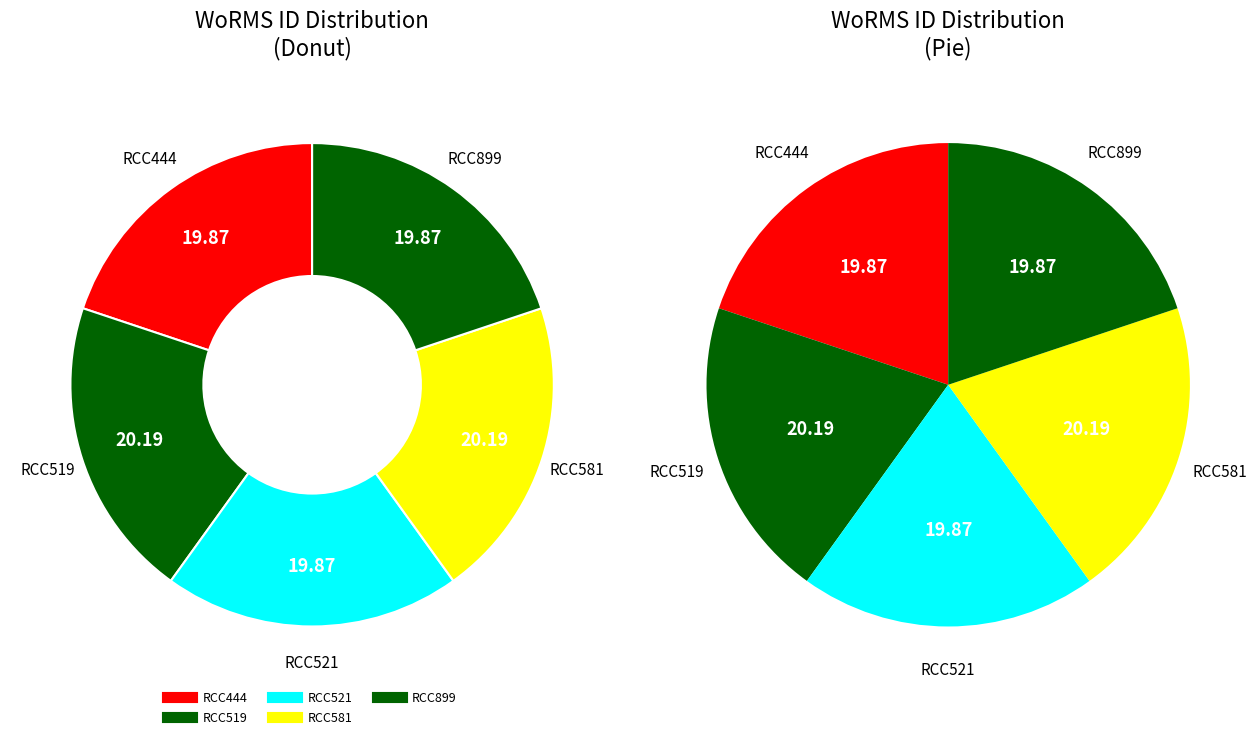

How many segments does this pie chart have?

5